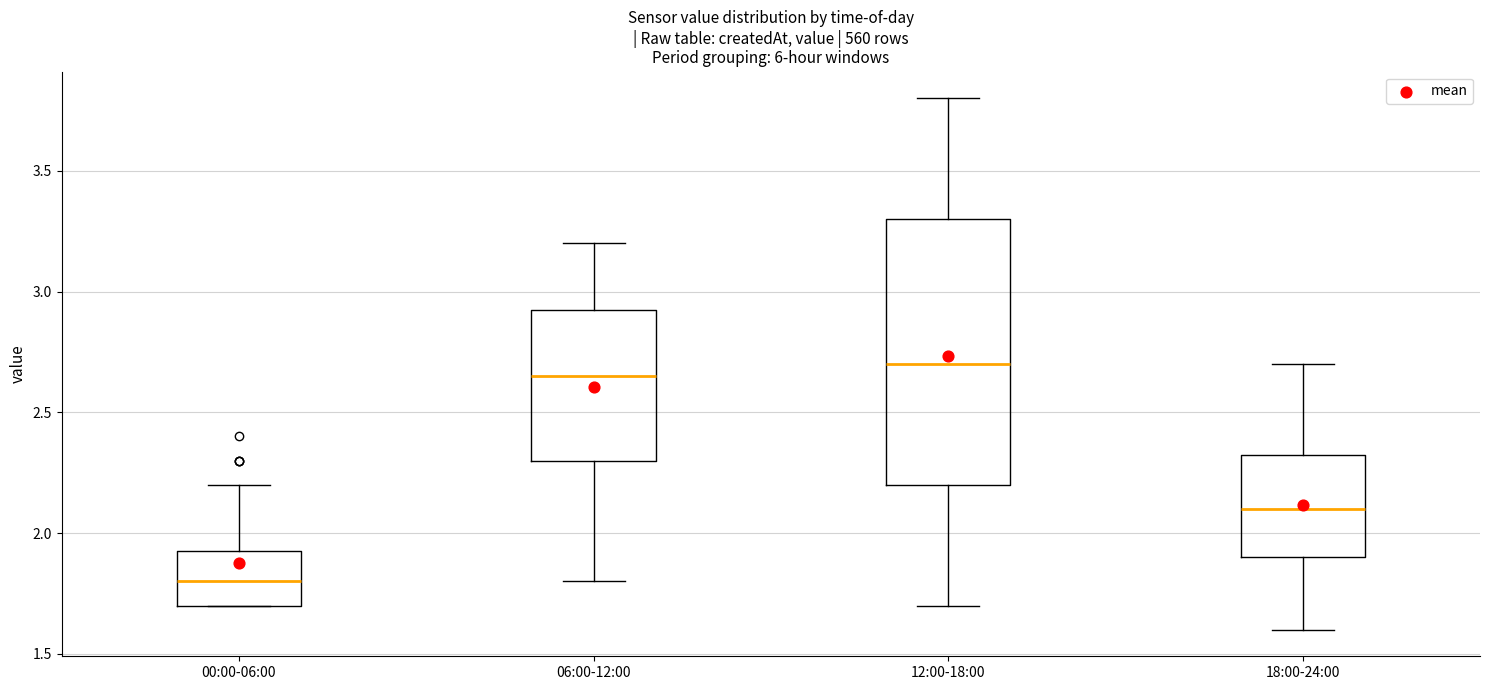

Which box has the lowest median line?

00:00-06:00